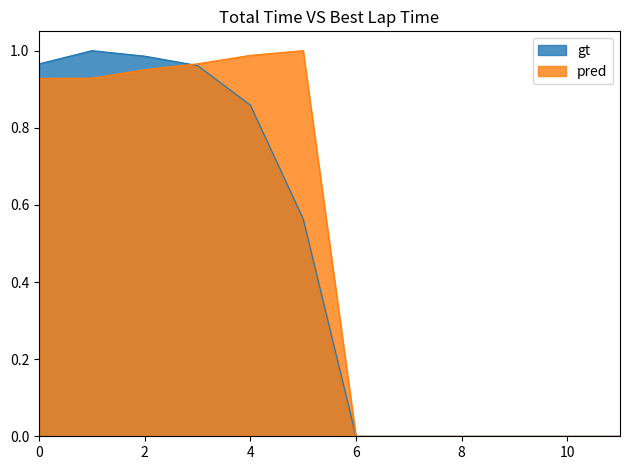

At how many categories does at least one series exceed 0?

6